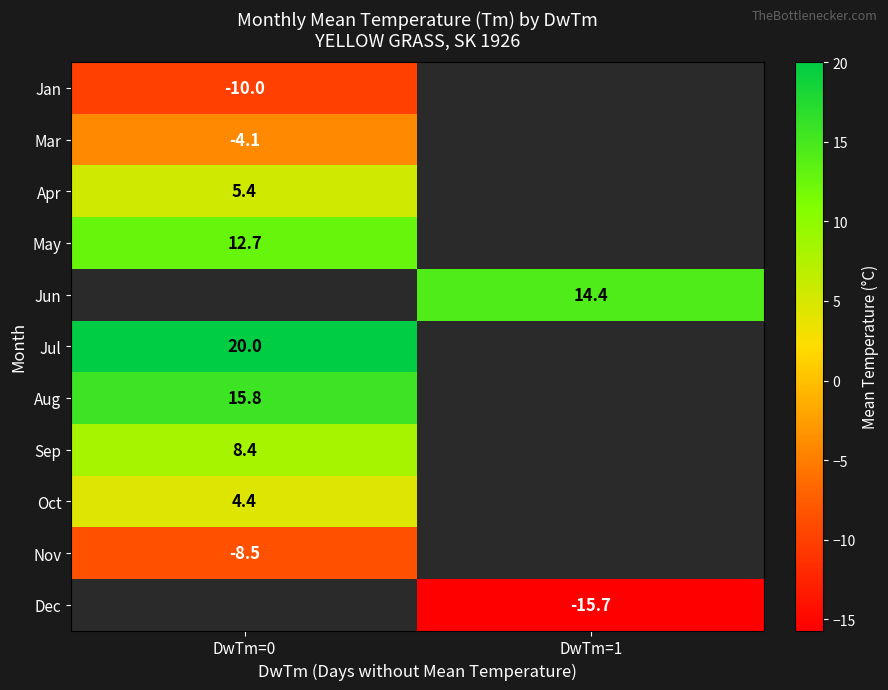

Is it true that Nov equals -8.5 at DwTm=0?

True